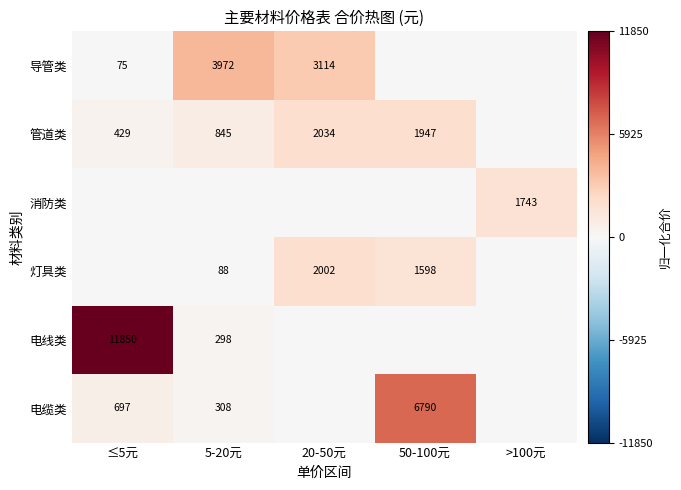

What is the sum of the 管道类 values at 20-50元 and 5-20元?

2879